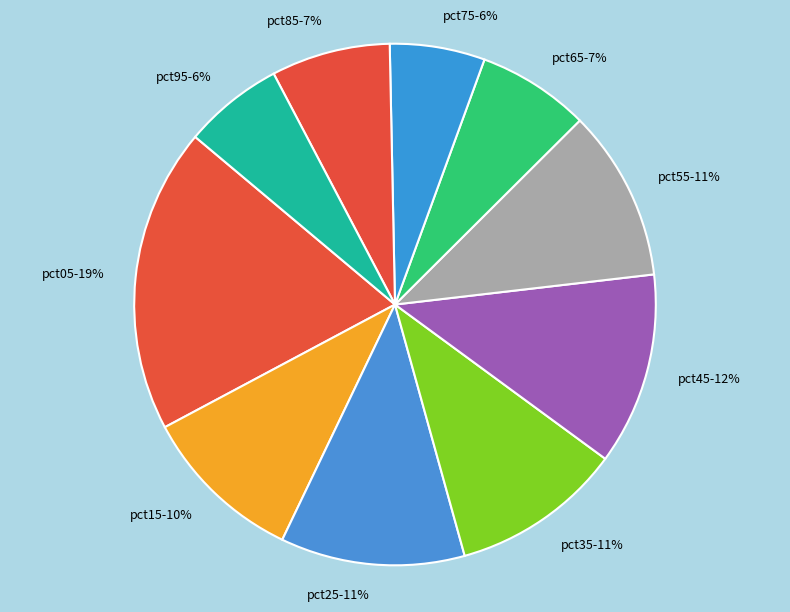

To the nearest percent, what is the combined percentage of pct45 and pct75?

18%